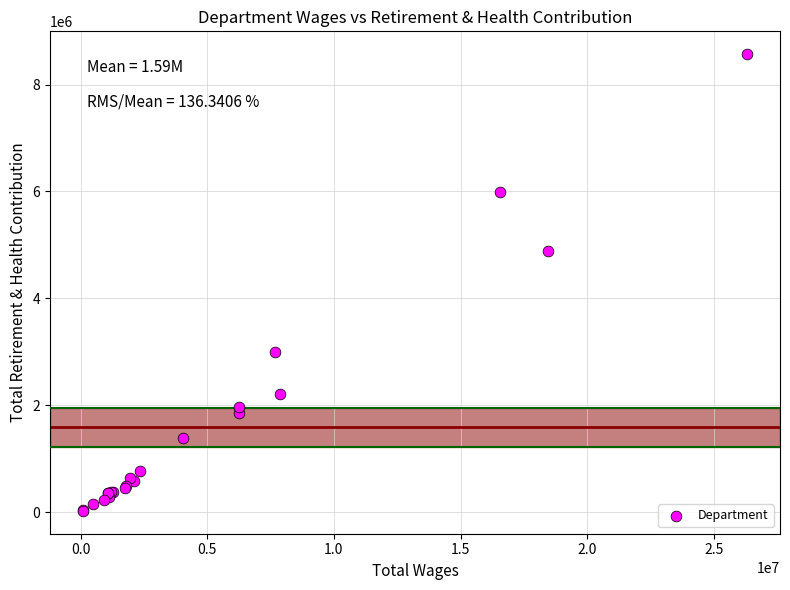

What Y value in the scatter plot is closest to 4295505?

4876734